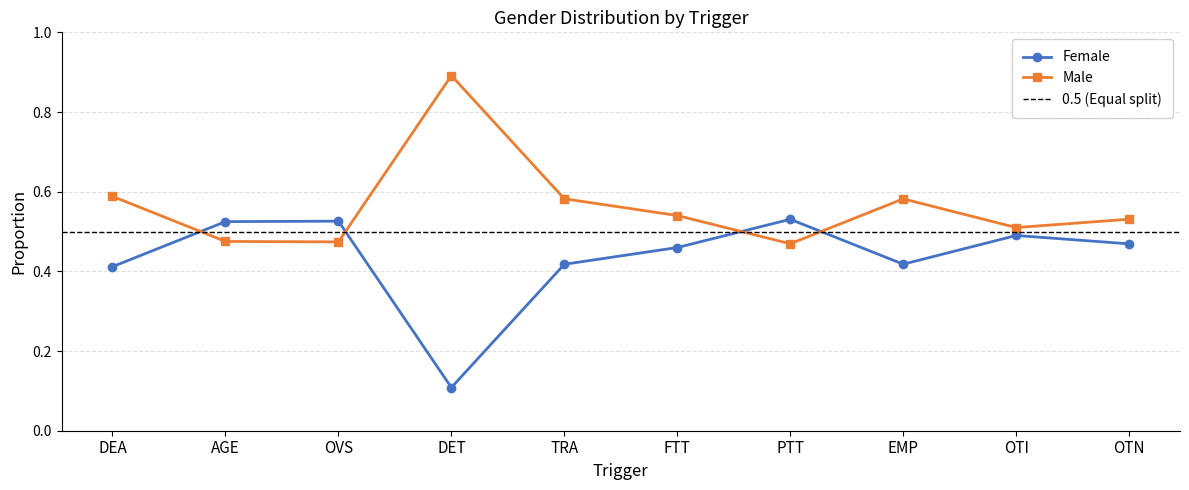

At EMP, list the series in order from largest to smallest.

Male, Female